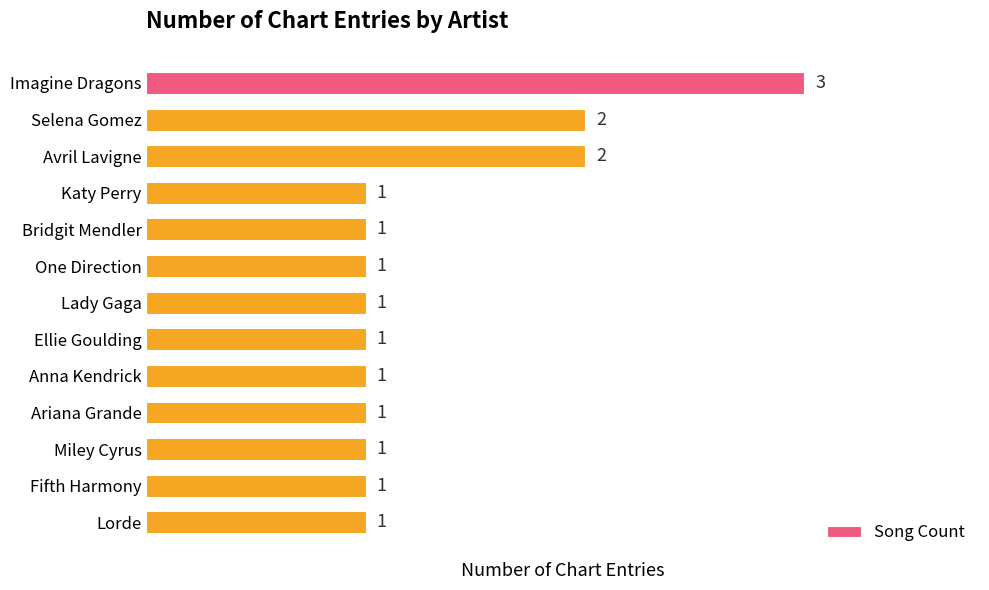

Count the number of categories in the chart.

13